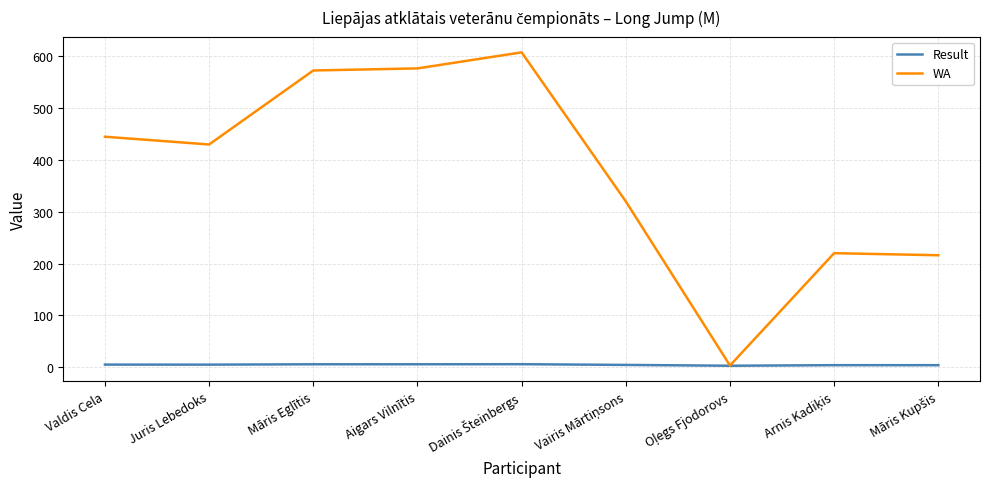

Rank the series by their maximum value, from lowest to highest.

Result, WA